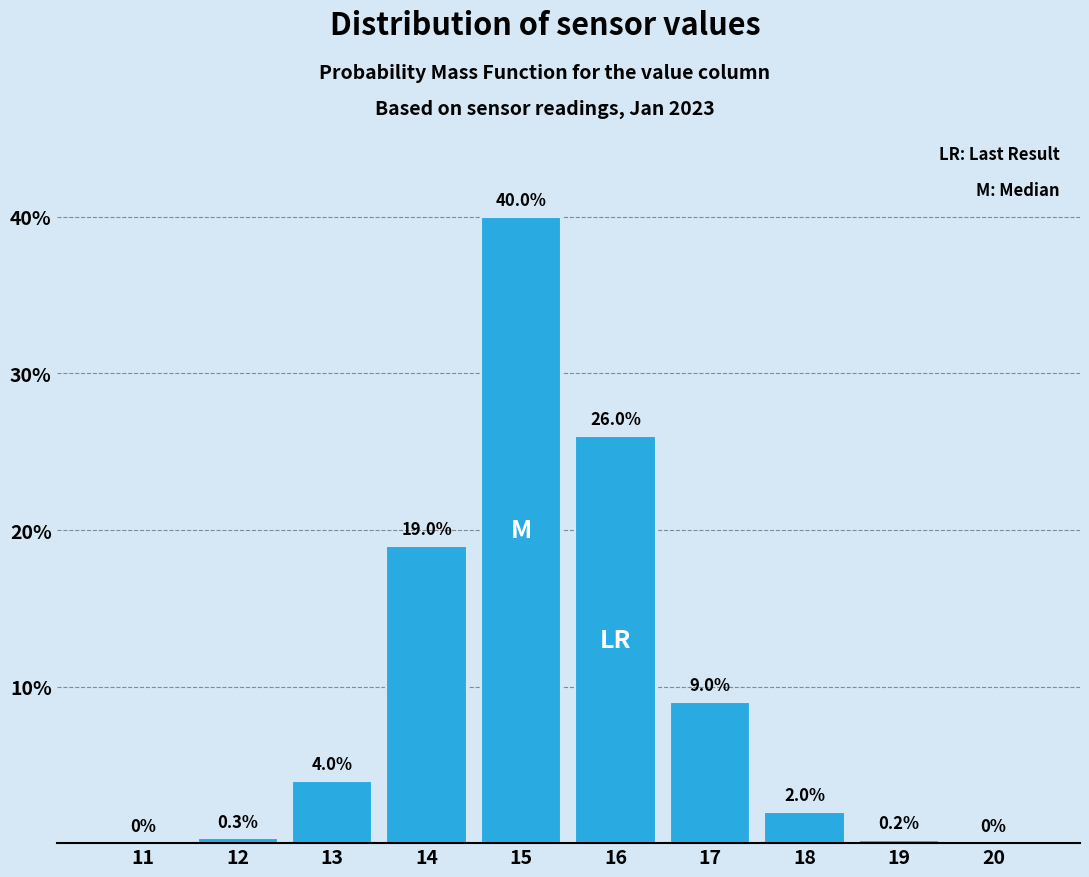

Reading right to left, extract all data points from this chart.

20=0.0	19=0.2	18=2.0	17=9.0	16=26.0	15=40.0	14=19.0	13=4.0	12=0.3	11=0.0